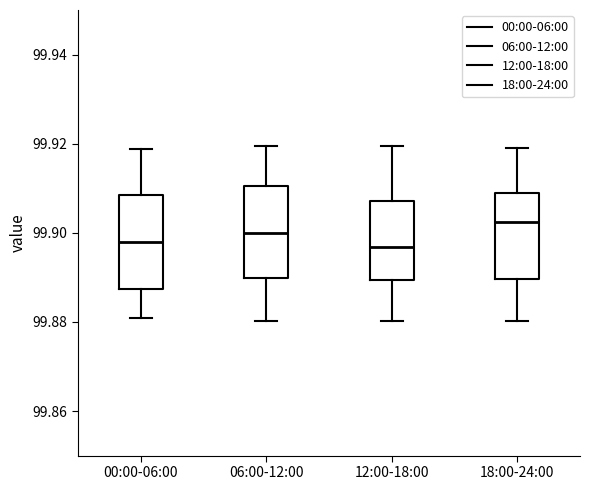

Reading left to right, transcribe this box plot: for each box, give where its median line is, the range the box spans, and where its two whiskers end, as read against the y-axis. The values are not printed on the chart, so give them approximately, as read against the axis.

00:00-06:00: median 99.898, box 99.888 to 99.908, whiskers 99.880 to 99.918
06:00-12:00: median 99.900, box 99.890 to 99.910, whiskers 99.880 to 99.920
12:00-18:00: median 99.896, box 99.890 to 99.908, whiskers 99.880 to 99.920
18:00-24:00: median 99.902, box 99.890 to 99.908, whiskers 99.880 to 99.918